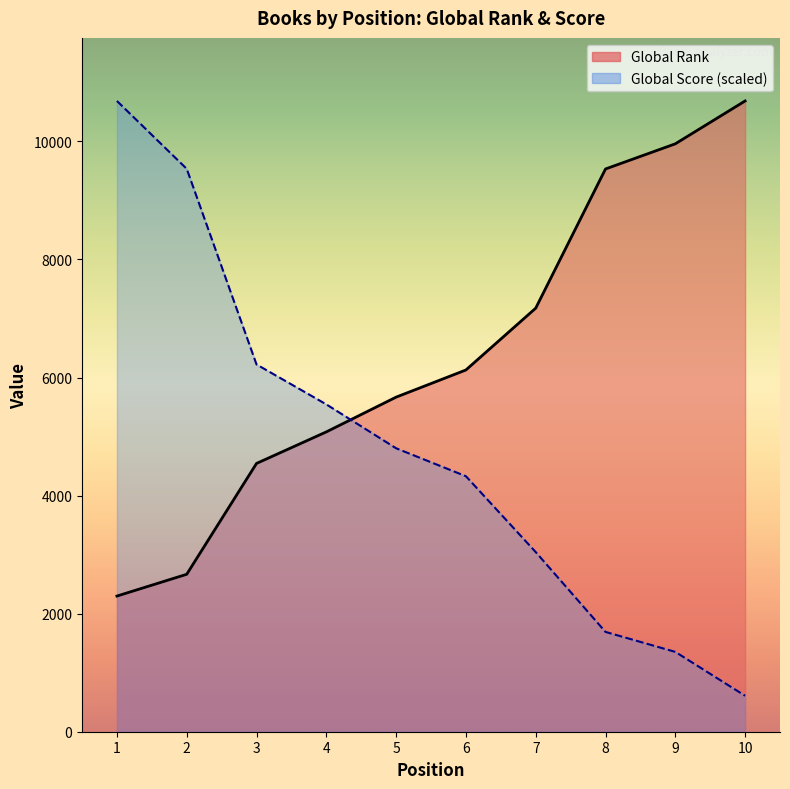

Reading left to right, list all the values displayed in this chart.

Global Rank: 1=2298.0	2=2667.0	3=4545.0	4=5079.0	5=5668.0	6=6128.0	7=7175.0	8=9533.0	9=9959.0	10=10685.0
Global Score: 1=10685.0	2=9535.3	3=6221.6	4=5545.4	5=4801.5	6=4328.1	7=3043.2	8=1690.7	9=1352.5	10=608.6